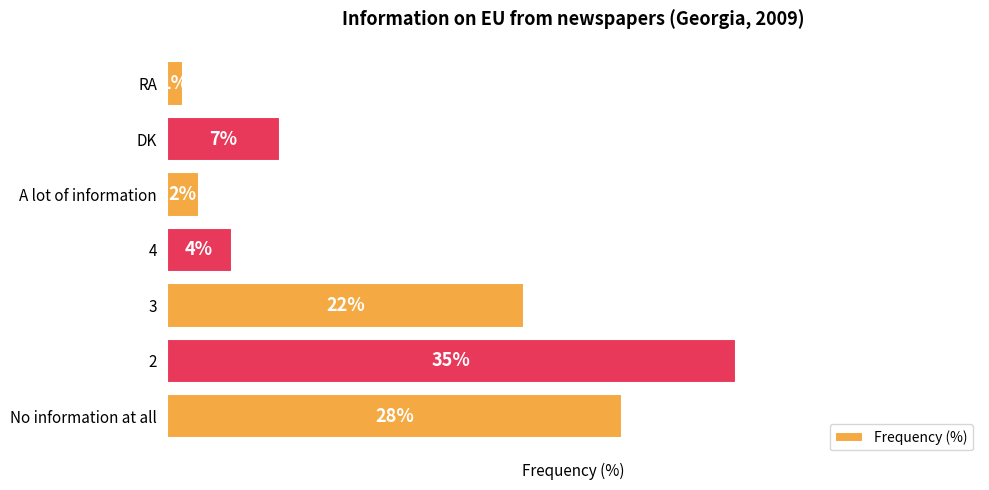

Rank the categories by value from lowest to highest.

RA, A lot of information, 4, DK, 3, No information at all, 2